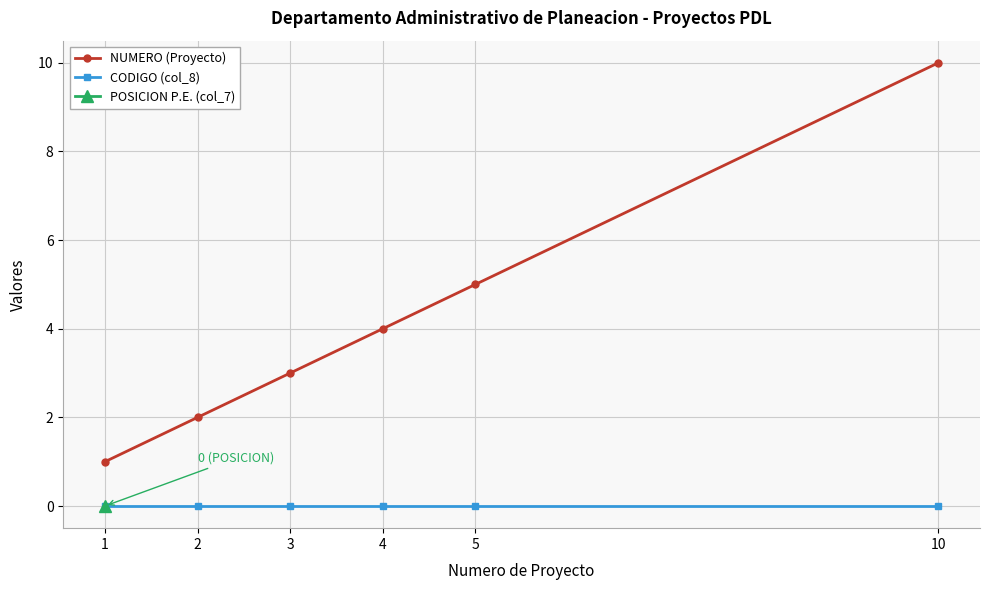

Which series has the largest range (max minus min)?

NUMERO (Proyecto)